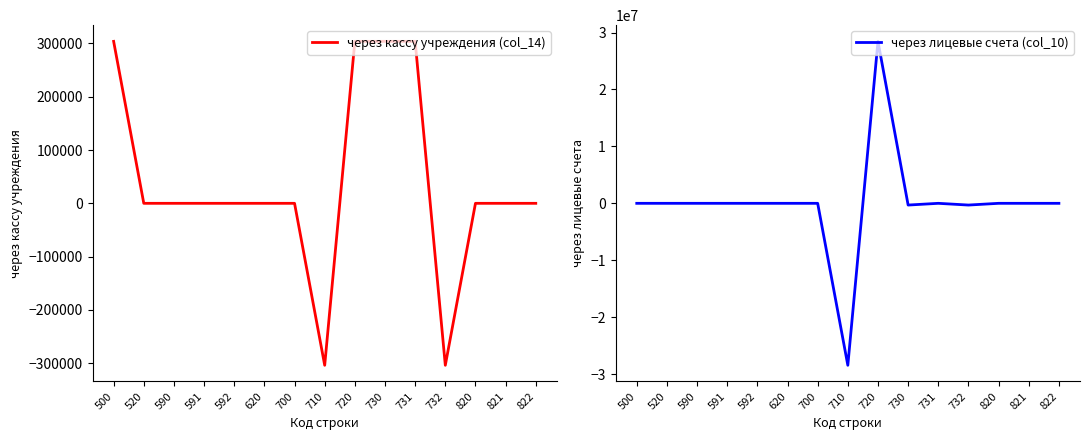

Is it true that через лицевые счета (col_10) equals -7309690.9 at 710?

False